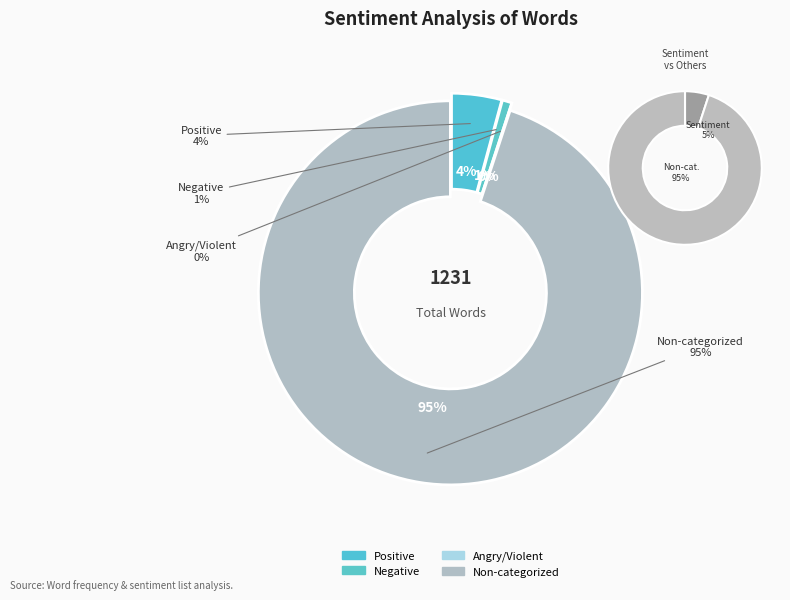

The Words in Sentiment List#2 (Negative) slice represents 11% of the pie. True or false?

False